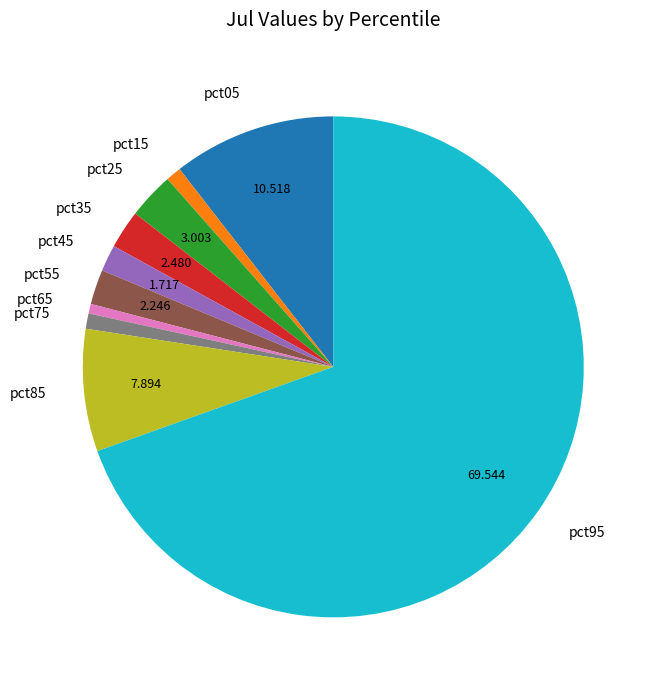

How many segments does this pie chart have?

10